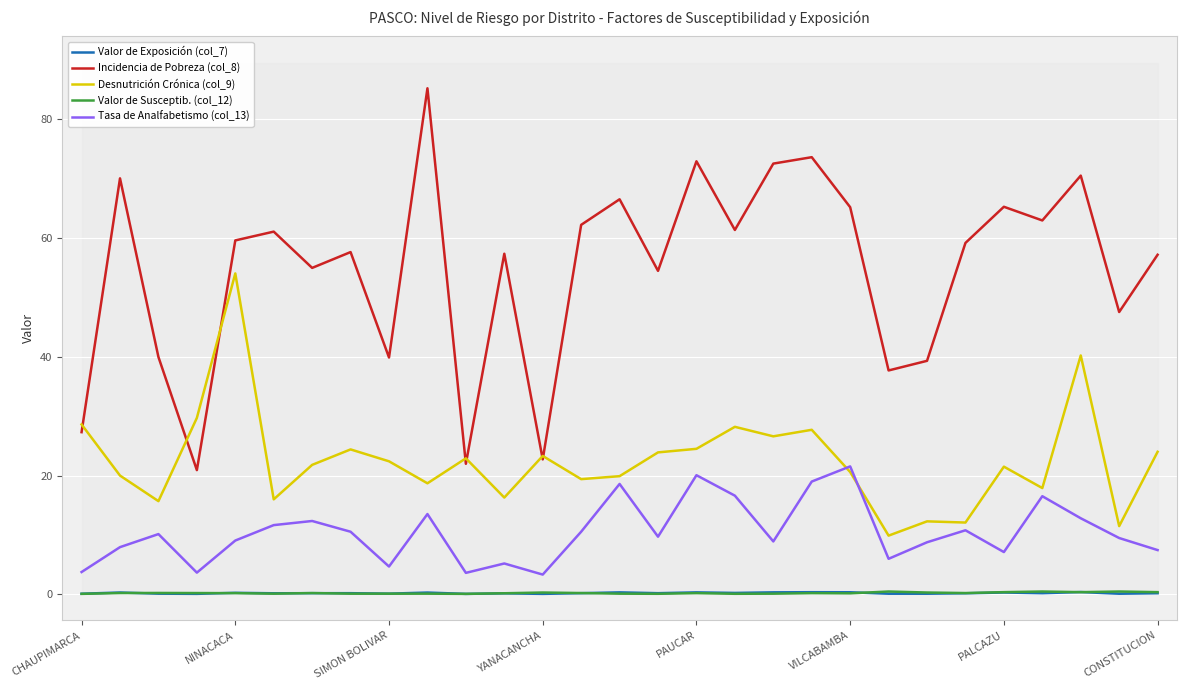

True or false: Desnutrición Crónica (col_9) has a value of 23.3 at YANACANCHA.

True